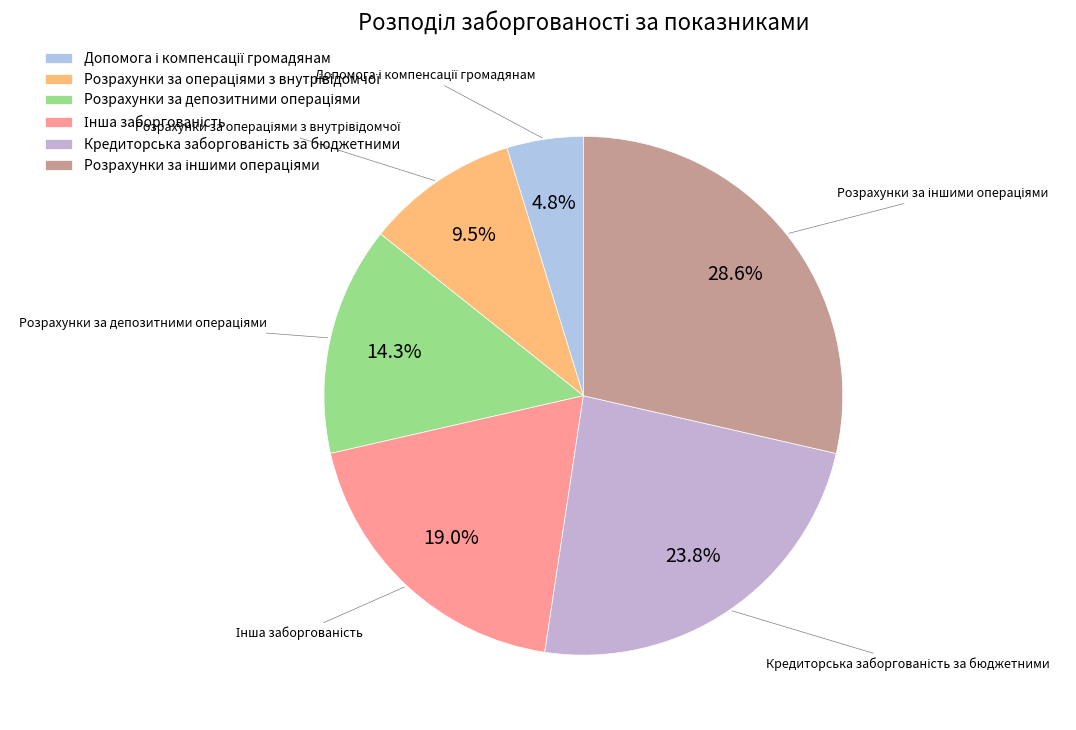

Does any single category account for the majority?

No